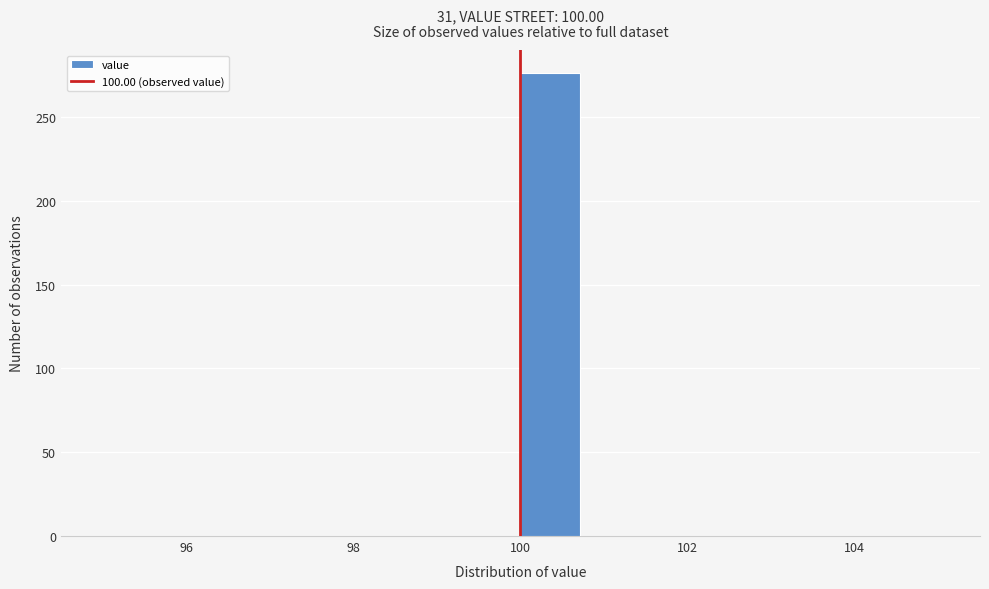

Around what value on the x-axis is the tallest bar? Give the approximate position of its centre, as read against the axis.

100.4